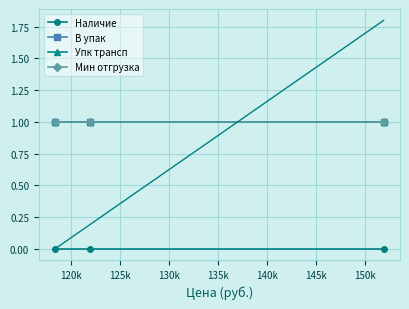

Does the chart have visible grid lines?

Yes